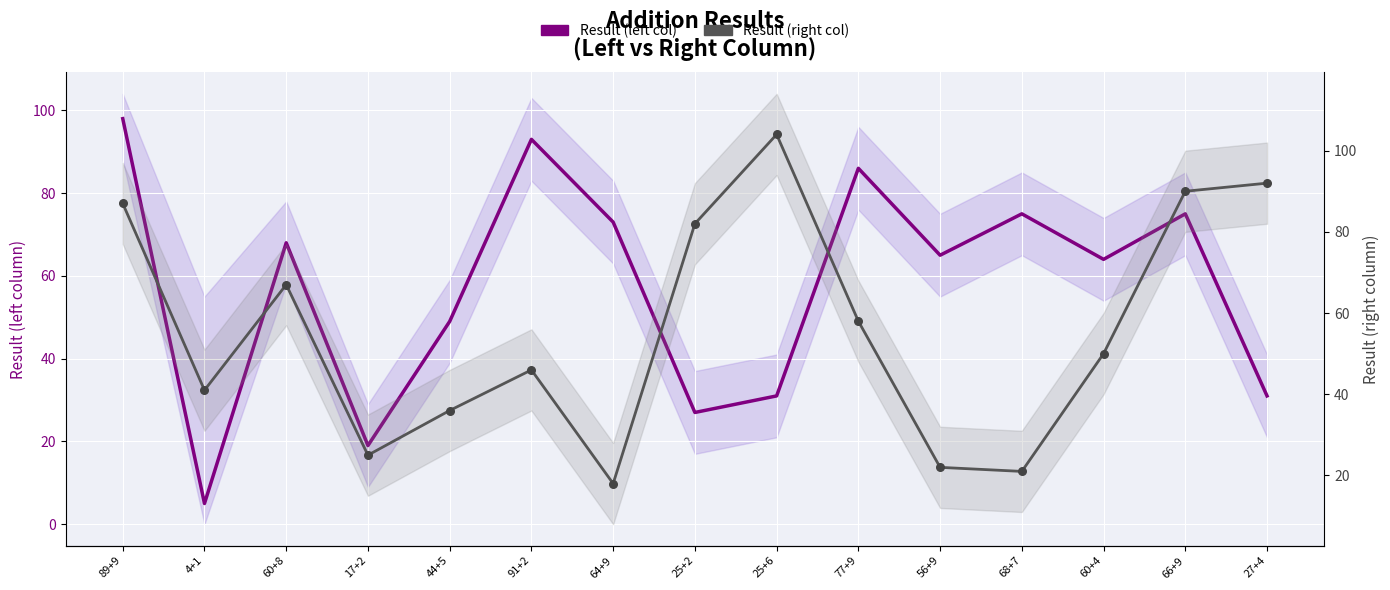

Is the value of Result (left col) at 56+9 greater than the value of Result (right col) at 25+6?

No